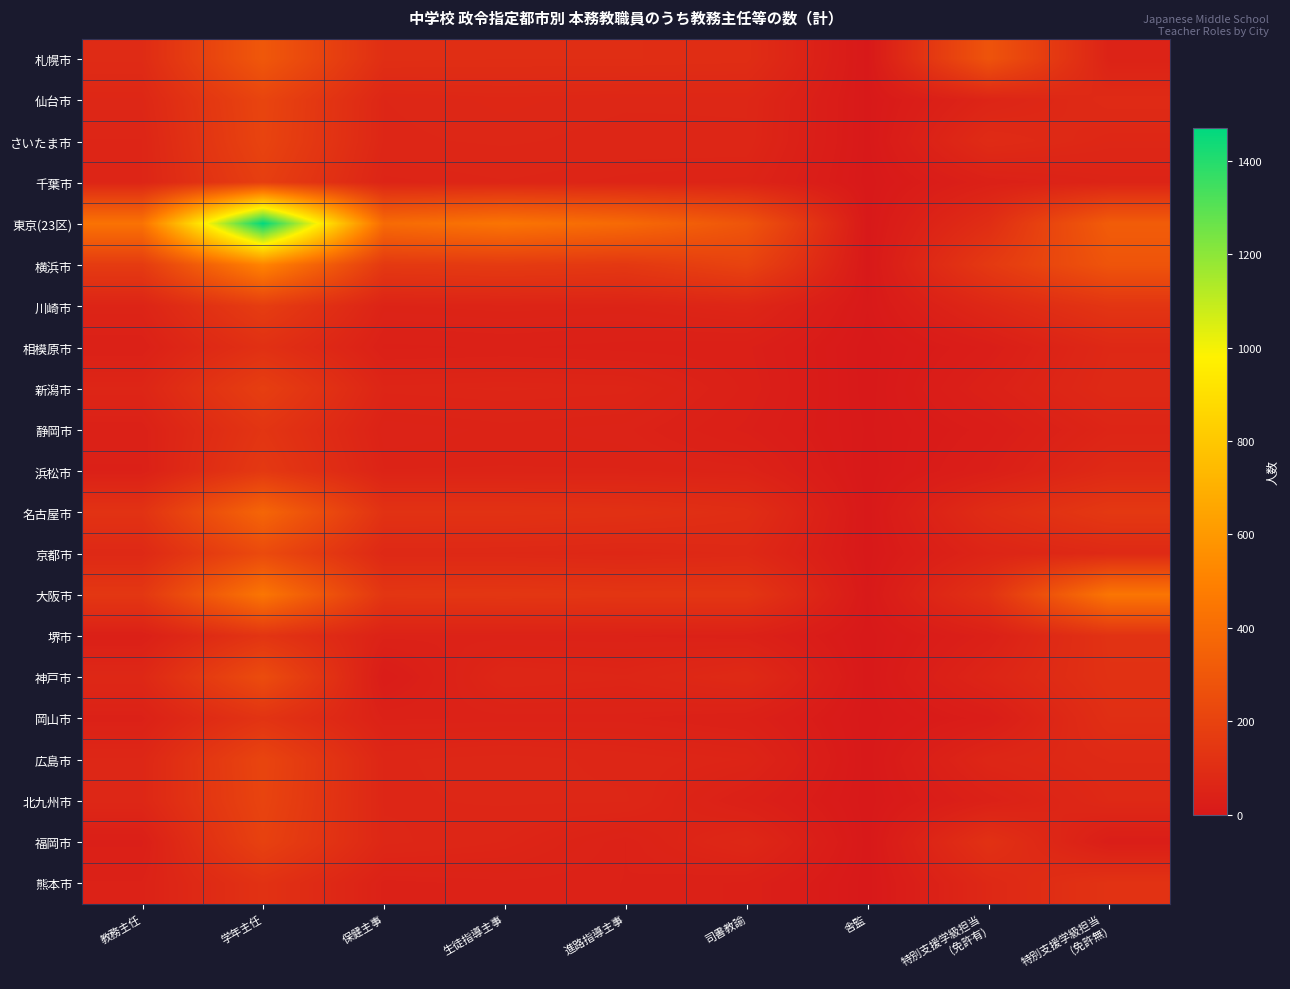

Reading left to right, list all the values displayed in this chart.

札幌市: 教務主任=88	学年主任=301	保健主事=103	生徒指導主事=101	進路指導主事=101	司書教諭=98	舎監=0	特別支援学級担当
(免許有)=282	特別支援学級担当
(免許無)=48
仙台市: 教務主任=68	学年主任=209	保健主事=66	生徒指導主事=70	進路指導主事=67	司書教諭=67	舎監=1	特別支援学級担当
(免許有)=57	特別支援学級担当
(免許無)=84
さいたま市: 教務主任=60	学年主任=204	保健主事=65	生徒指導主事=67	進路指導主事=64	司書教諭=65	舎監=1	特別支援学級担当
(免許有)=88	特別支援学級担当
(免許無)=69
千葉市: 教務主任=60	学年主任=180	保健主事=56	生徒指導主事=60	進路指導主事=56	司書教諭=53	舎監=0	特別支援学級担当
(免許有)=38	特別支援学級担当
(免許無)=52
東京(23区): 教務主任=430	学年主任=1471	保健主事=392	生徒指導主事=439	進路指導主事=388	司書教諭=287	舎監=0	特別支援学級担当
(免許有)=97	特別支援学級担当
(免許無)=324
横浜市: 教務主任=163	学年主任=512	保健主事=153	生徒指導主事=162	進路指導主事=150	司書教諭=203	舎監=0	特別支援学級担当
(免許有)=153	特別支援学級担当
(免許無)=285
川崎市: 教務主任=55	学年主任=172	保健主事=51	生徒指導主事=54	進路指導主事=52	司書教諭=63	舎監=3	特別支援学級担当
(免許有)=70	特別支援学級担当
(免許無)=134
相模原市: 教務主任=38	学年主任=112	保健主事=36	生徒指導主事=38	進路指導主事=35	司書教諭=33	舎監=0	特別支援学級担当
(免許有)=25	特別支援学級担当
(免許無)=74
新潟市: 教務主任=61	学年主任=179	保健主事=59	生徒指導主事=61	進路指導主事=59	司書教諭=36	舎監=0	特別支援学級担当
(免許有)=38	特別支援学級担当
(免許無)=79
静岡市: 教務主任=39	学年主任=133	保健主事=46	生徒指導主事=50	進路指導主事=47	司書教諭=30	舎監=2	特別支援学級担当
(免許有)=20	特別支援学級担当
(免許無)=58
浜松市: 教務主任=37	学年主任=151	保健主事=52	生徒指導主事=52	進路指導主事=52	司書教諭=48	舎監=0	特別支援学級担当
(免許有)=29	特別支援学級担当
(免許無)=79
名古屋市: 教務主任=122	学年主任=368	保健主事=119	生徒指導主事=119	進路指導主事=114	司書教諭=99	舎監=0	特別支援学級担当
(免許有)=93	特別支援学級担当
(免許無)=150
京都市: 教務主任=76	学年主任=237	保健主事=75	生徒指導主事=74	進路指導主事=69	司書教諭=76	舎監=0	特別支援学級担当
(免許有)=57	特別支援学級担当
(免許無)=80
大阪市: 教務主任=144	学年主任=444	保健主事=138	生徒指導主事=142	進路指導主事=137	司書教諭=138	舎監=3	特別支援学級担当
(免許有)=118	特別支援学級担当
(免許無)=443
堺市: 教務主任=34	学年主任=133	保健主事=45	生徒指導主事=44	進路指導主事=43	司書教諭=40	舎監=0	特別支援学級担当
(免許有)=35	特別支援学級担当
(免許無)=121
神戸市: 教務主任=71	学年主任=245	保健主事=17	生徒指導主事=66	進路指導主事=61	司書教諭=81	舎監=0	特別支援学級担当
(免許有)=58	特別支援学級担当
(免許無)=116
岡山市: 教務主任=41	学年主任=127	保健主事=42	生徒指導主事=44	進路指導主事=44	司書教諭=37	舎監=0	特別支援学級担当
(免許有)=21	特別支援学級担当
(免許無)=103
広島市: 教務主任=67	学年主任=210	保健主事=65	生徒指導主事=69	進路指導主事=64	司書教諭=57	舎監=0	特別支援学級担当
(免許有)=64	特別支援学級担当
(免許無)=81
北九州市: 教務主任=68	学年主任=205	保健主事=65	生徒指導主事=67	進路指導主事=67	司書教諭=36	舎監=0	特別支援学級担当
(免許有)=39	特別支援学級担当
(免許無)=75
福岡市: 教務主任=30	学年主任=192	保健主事=68	生徒指導主事=60	進路指導主事=43	司書教諭=70	舎監=0	特別支援学級担当
(免許有)=115	特別支援学級担当
(免許無)=24
熊本市: 教務主任=44	学年主任=118	保健主事=41	生徒指導主事=45	進路指導主事=43	司書教諭=36	舎監=0	特別支援学級担当
(免許有)=73	特別支援学級担当
(免許無)=123